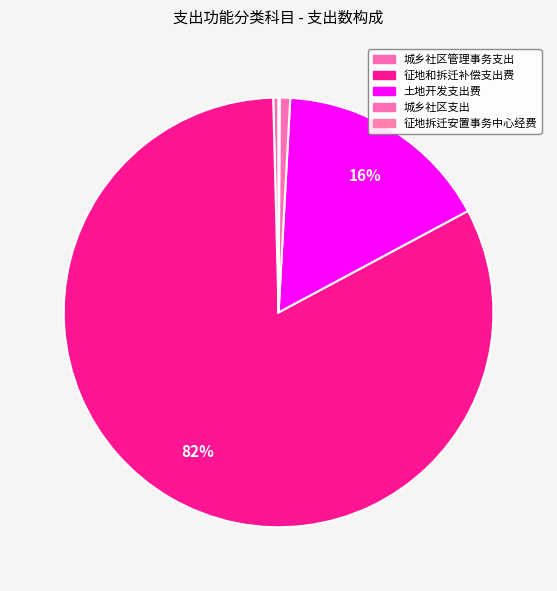

What is the smallest slice in the pie chart?

征地拆迁安置事务中心经费